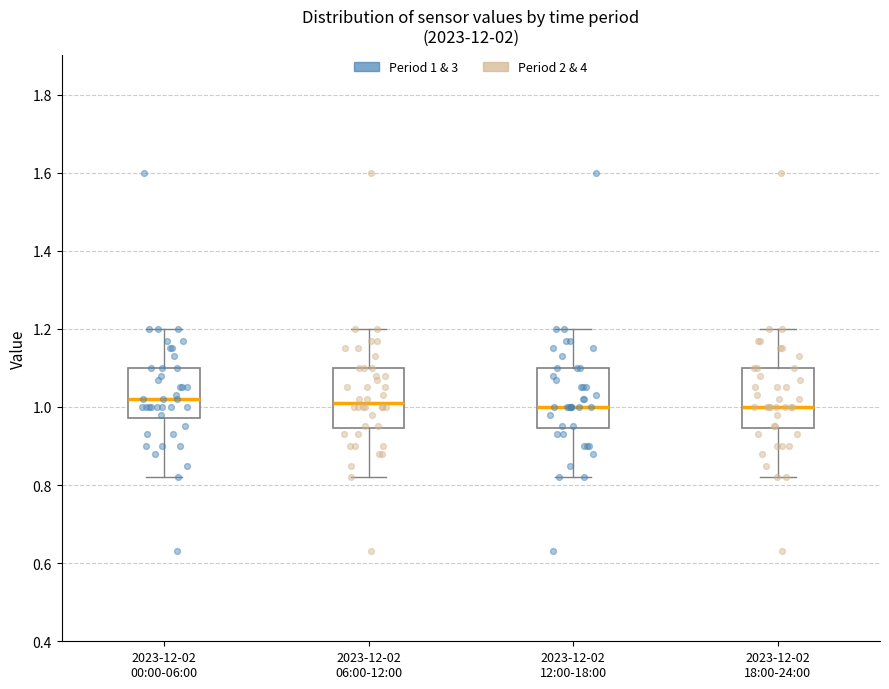

Reading left to right, read every box against the y-axis: the position of its median line, the range the box covers, and the ends of its whiskers. The values are not printed on the chart, so give them approximately, as read against the axis.

2023-12-02 00:00-06:00: median 1.02, box 0.98 to 1.10, whiskers 0.82 to 1.20
2023-12-02 06:00-12:00: median 1.02, box 0.94 to 1.10, whiskers 0.82 to 1.20
2023-12-02 12:00-18:00: median 1.00, box 0.94 to 1.10, whiskers 0.82 to 1.20
2023-12-02 18:00-24:00: median 1.00, box 0.94 to 1.10, whiskers 0.82 to 1.20